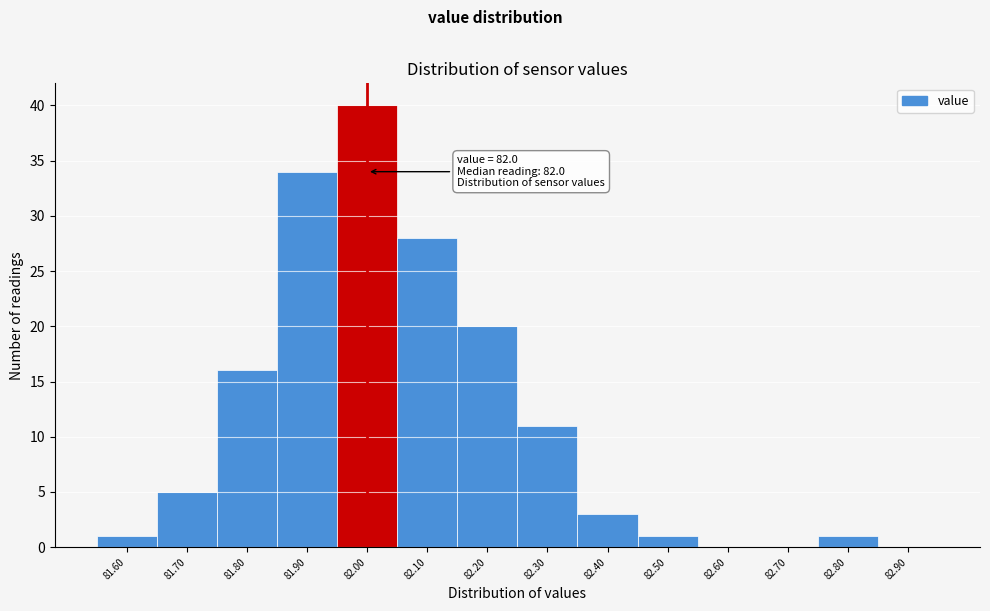

Which range on the x-axis has the tallest bar?

81.95 to 82.05